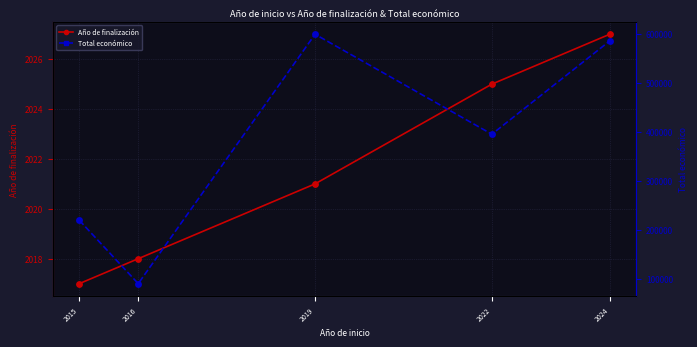

Which series reaches the maximum Y coordinate?

Total económico